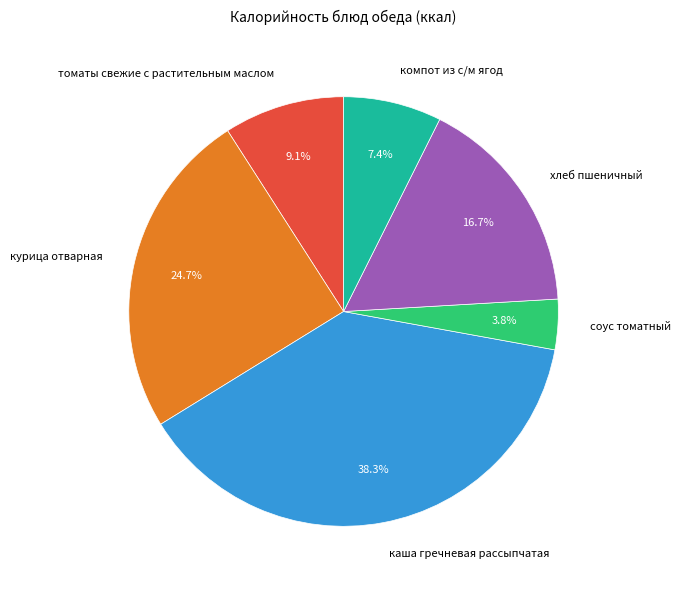

Rank the categories by value from lowest to highest.

соус томатный, компот из с/м ягод, томаты свежие с растительным маслом, хлеб пшеничный, курица отварная, каша гречневая рассыпчатая